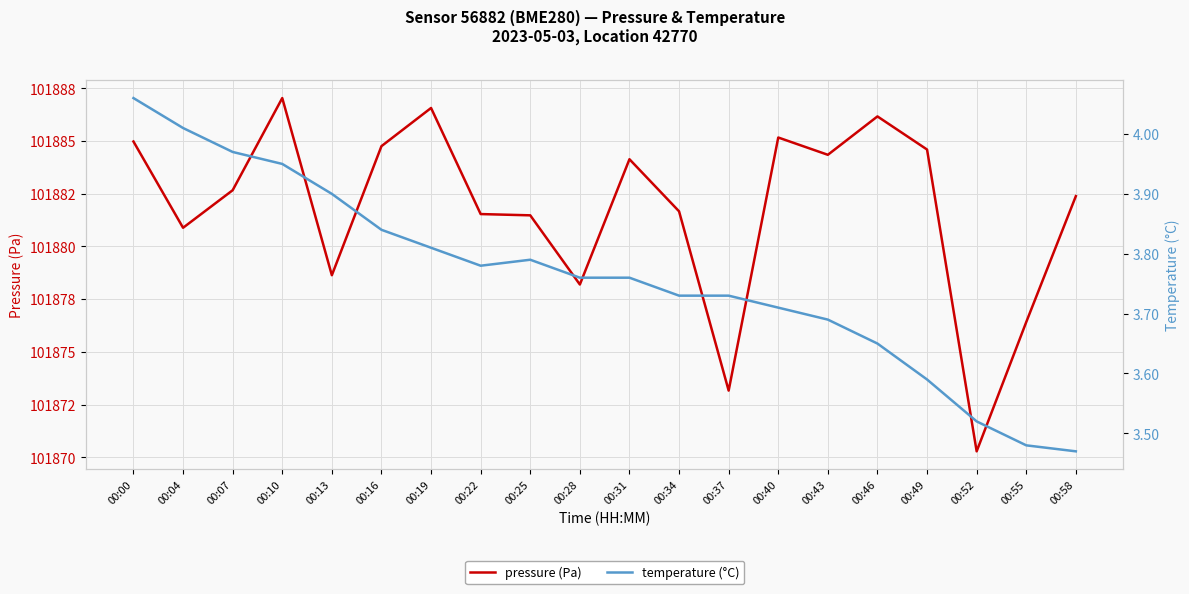

What is the average value of the pressure (Pa) series?

101881.7